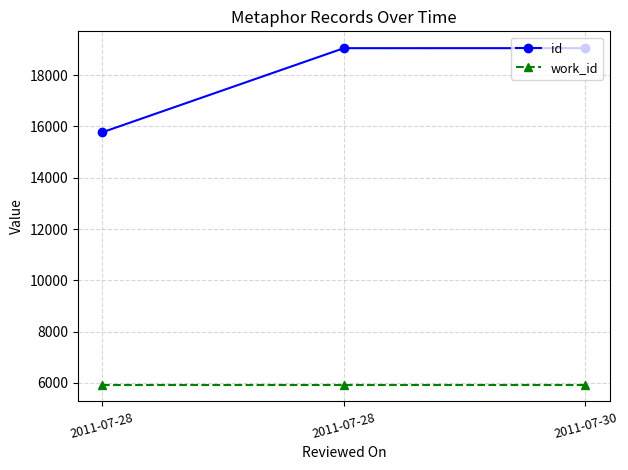

Which series has the largest total across all categories?

id